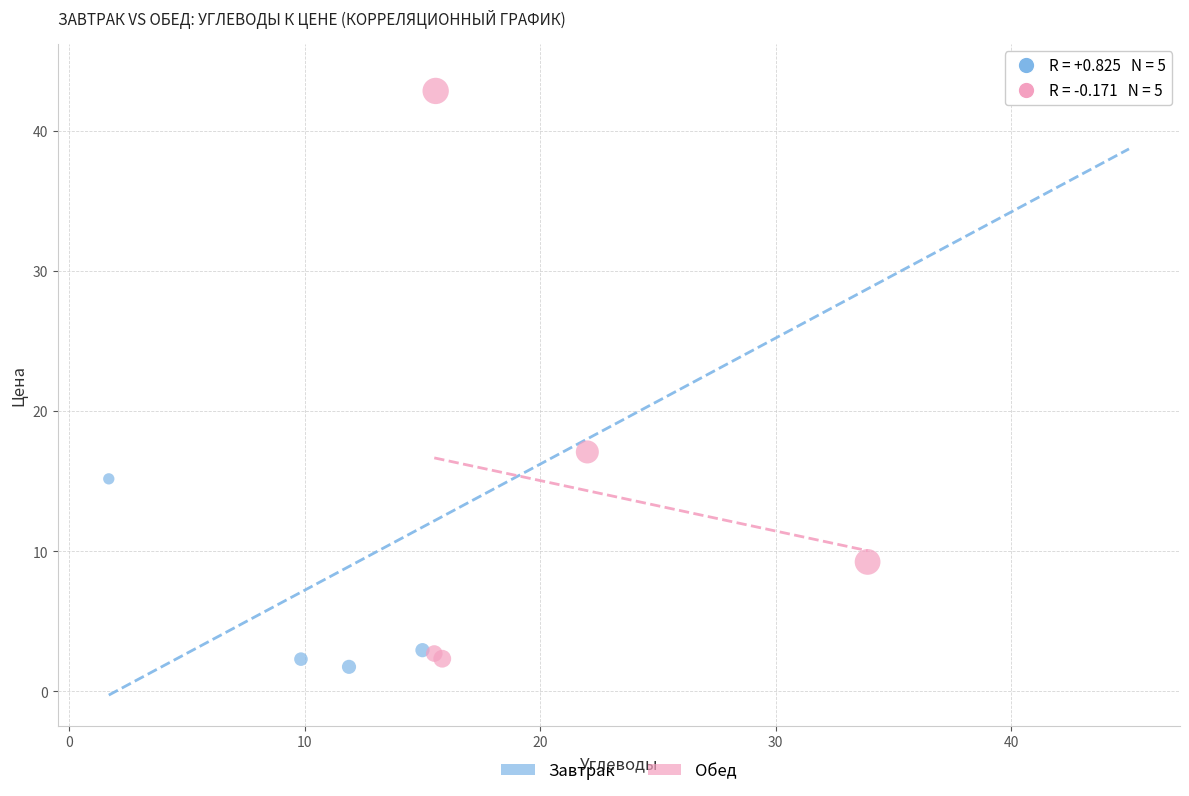

What are all the series names shown in the legend?

Завтрак, Обед